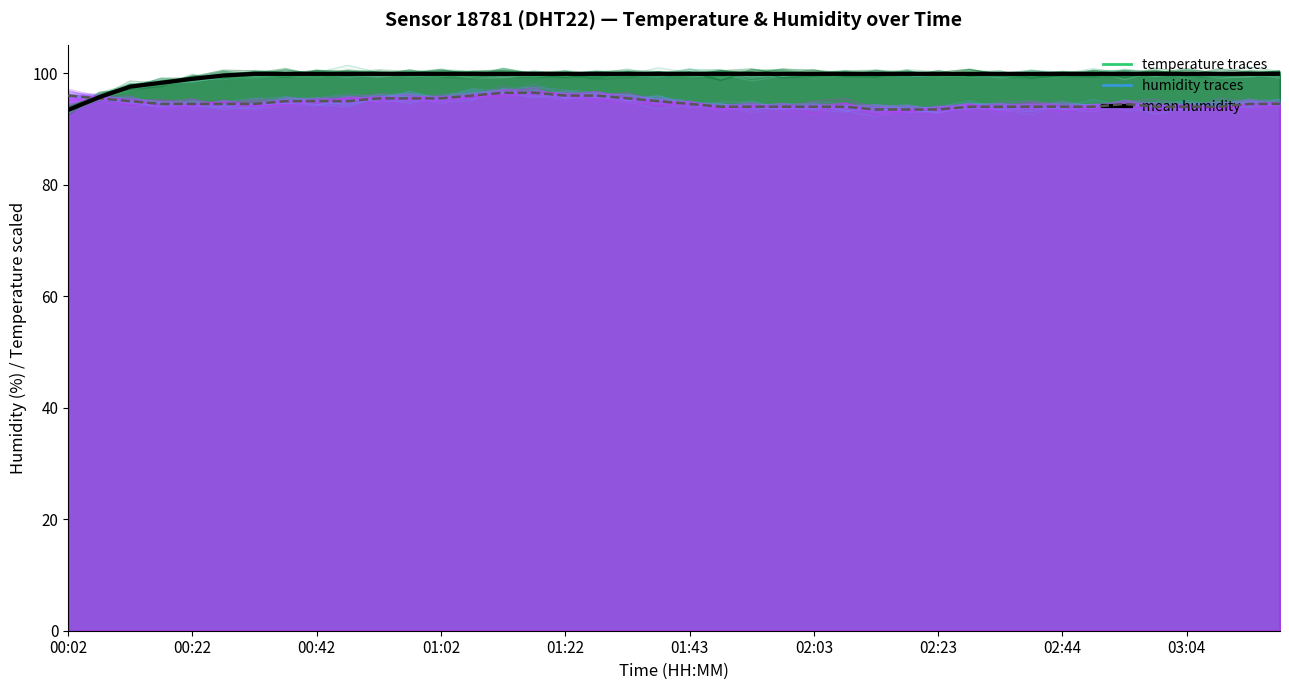

Does the chart have visible grid lines?

No